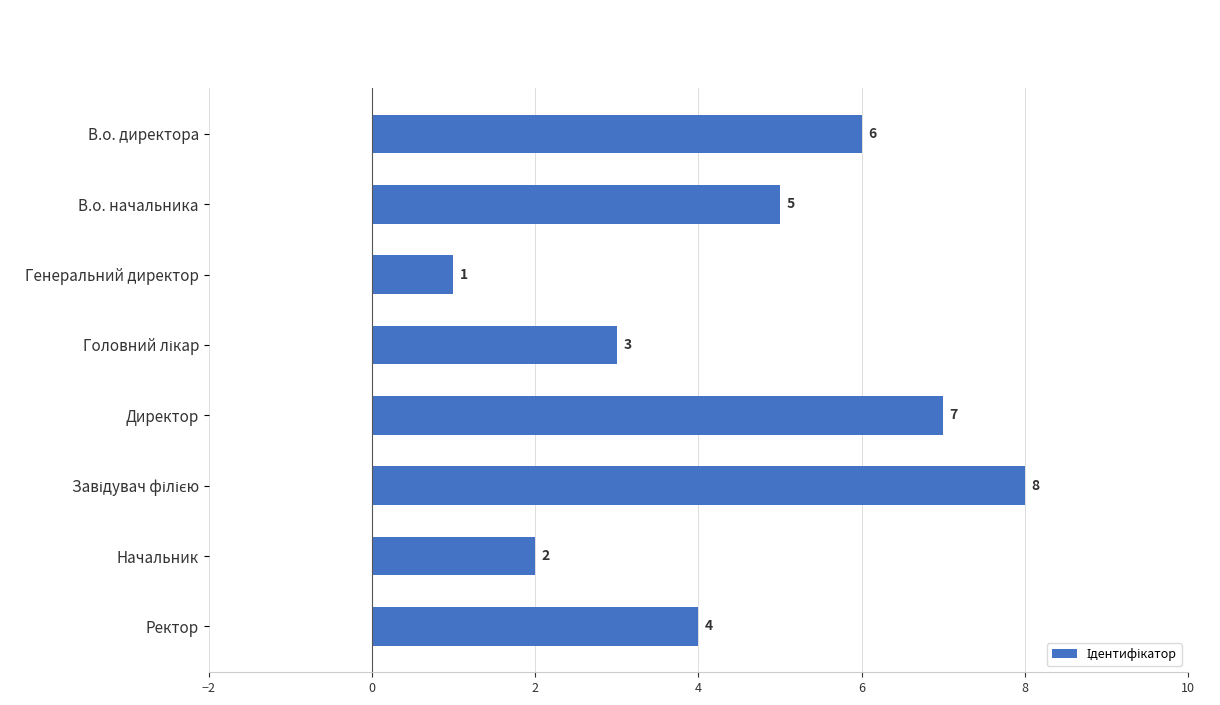

Which has a higher value, Начальник or Директор?

Директор